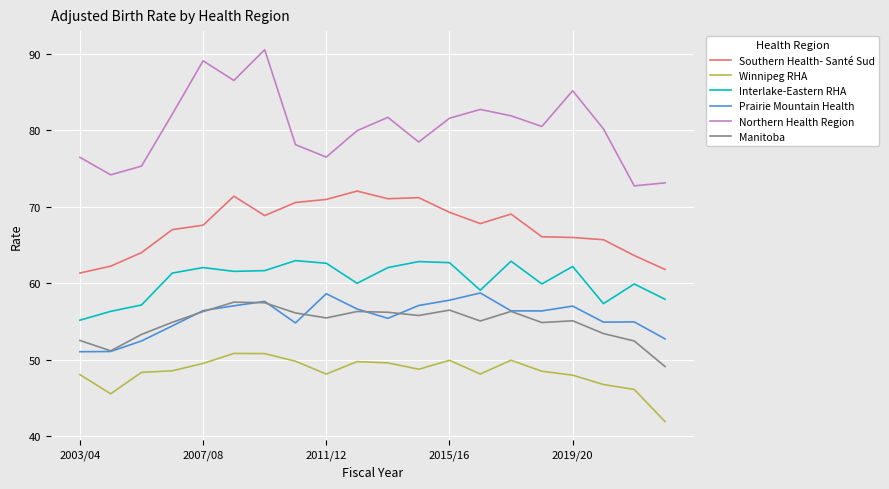

What is the smallest value displayed?

41.9